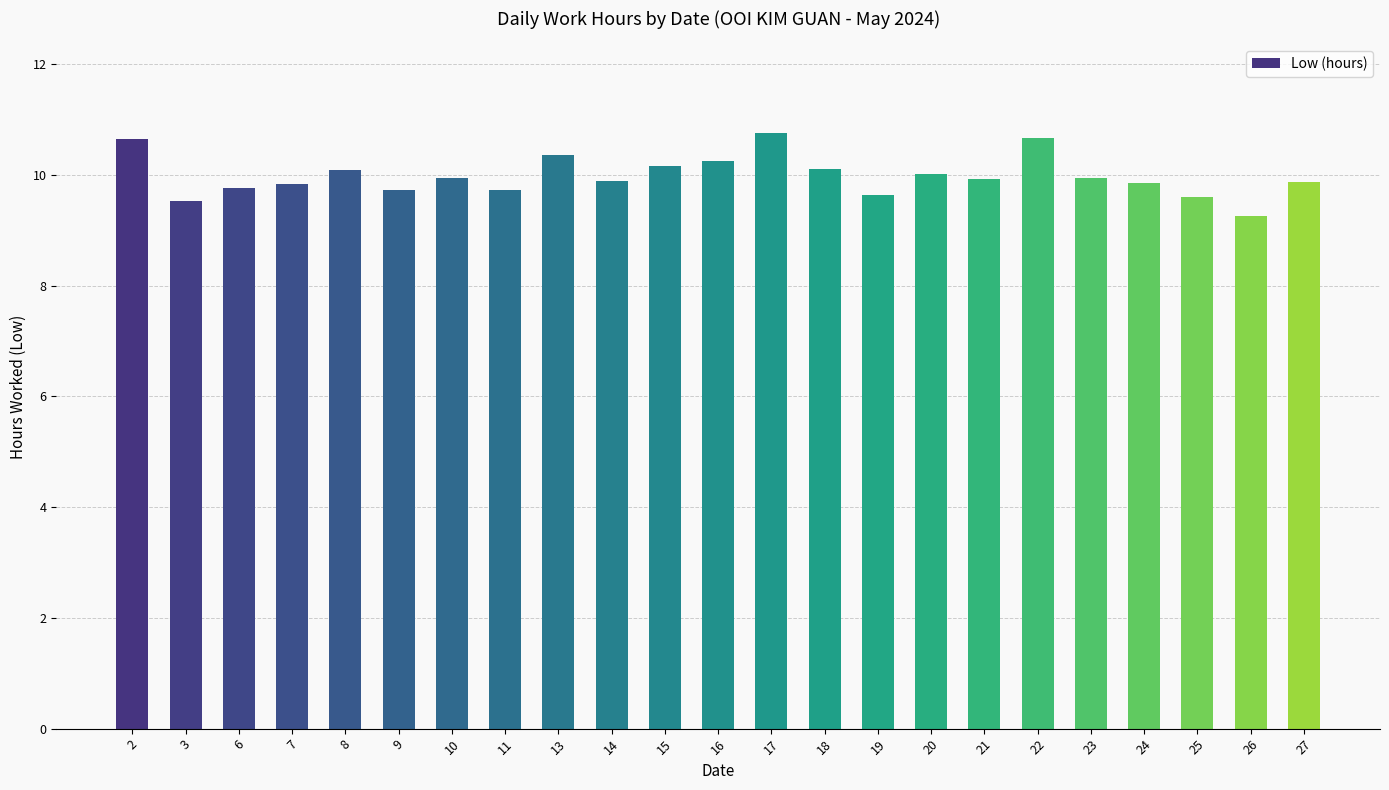

How many bars are there in total?

23